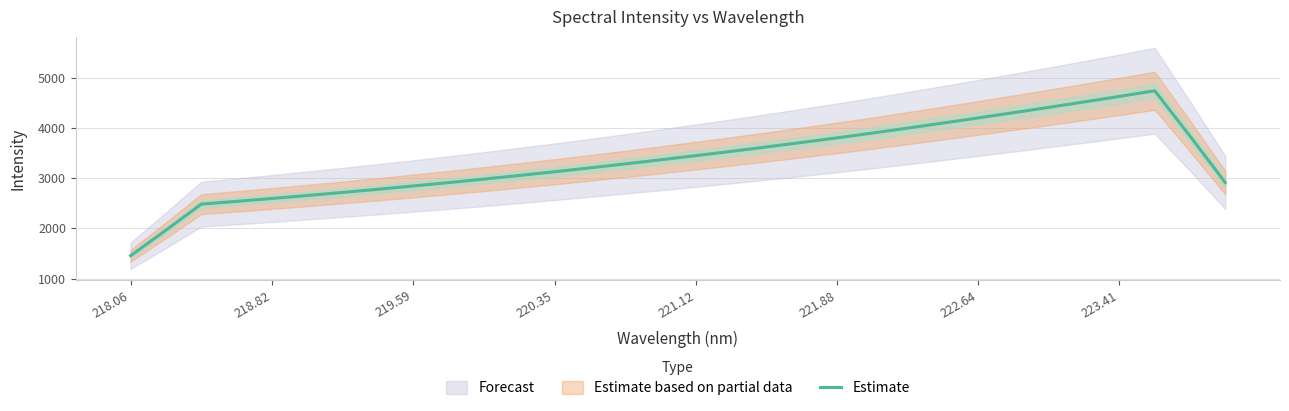

How many categories are shown in the chart?

32